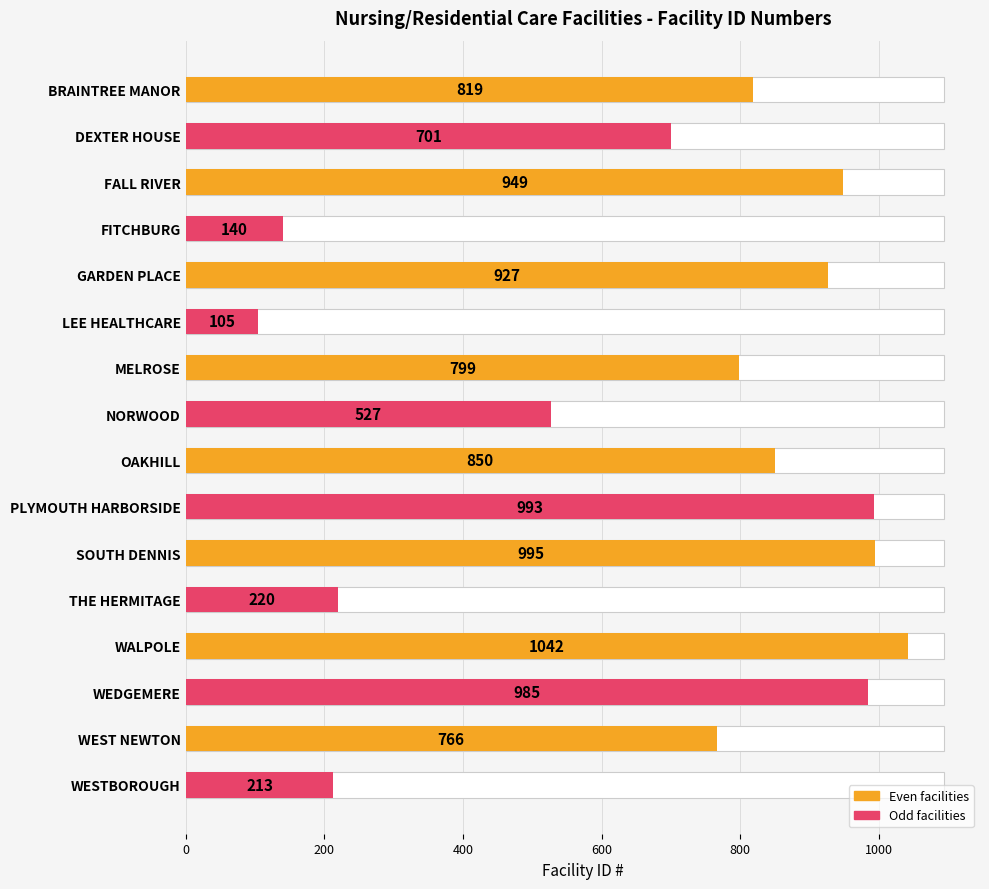

Reading left to right, transcribe all the data shown in this chart.

819	701	949	140	927	105	799	527	850	993	995	220	1042	985	766	213